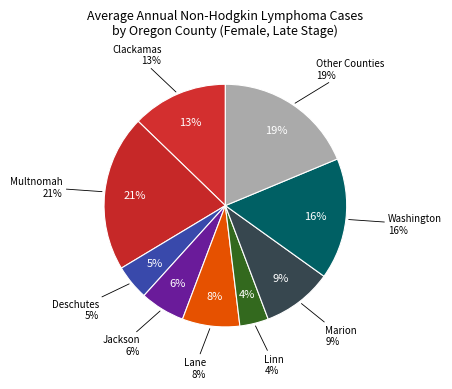

Which has a higher value, Yamhill County or Washington County?

Washington County